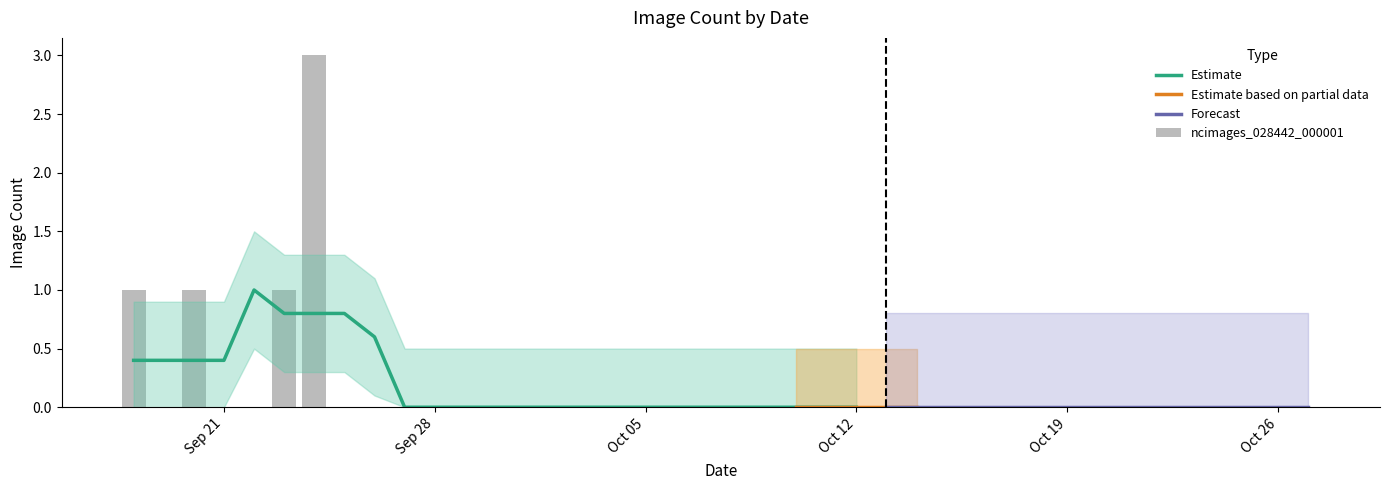

What is the maximum value for Estimate?

1.0